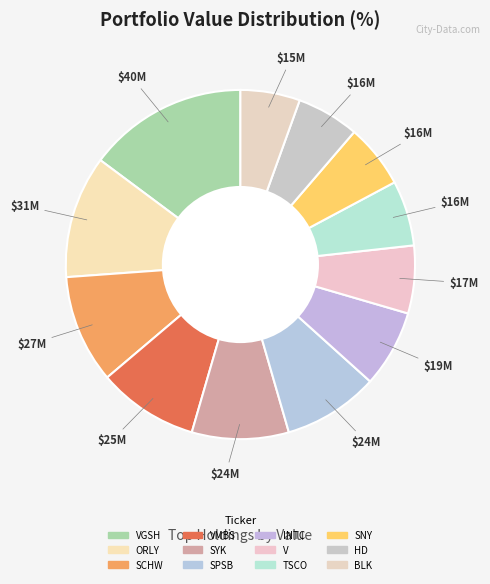

How many slices are in this pie chart?

12